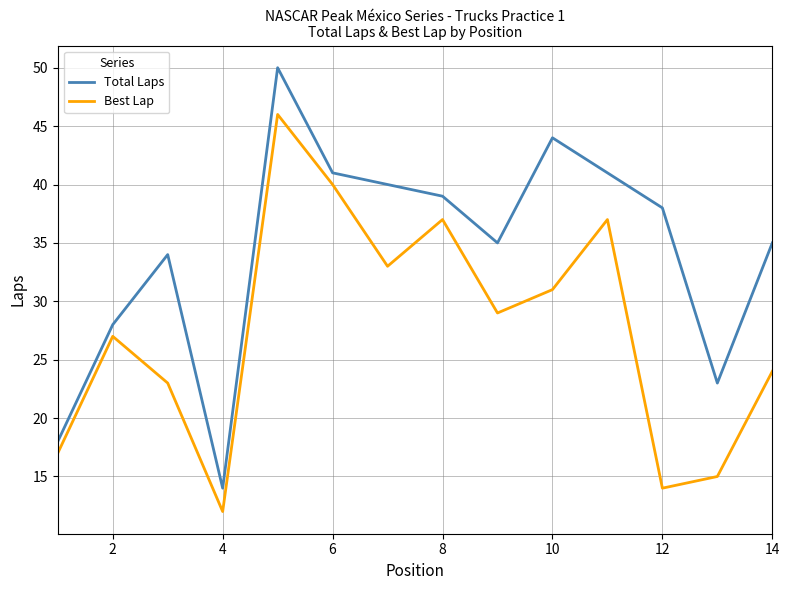

True or false: Best Lap and Total Laps intersect in this chart.

False